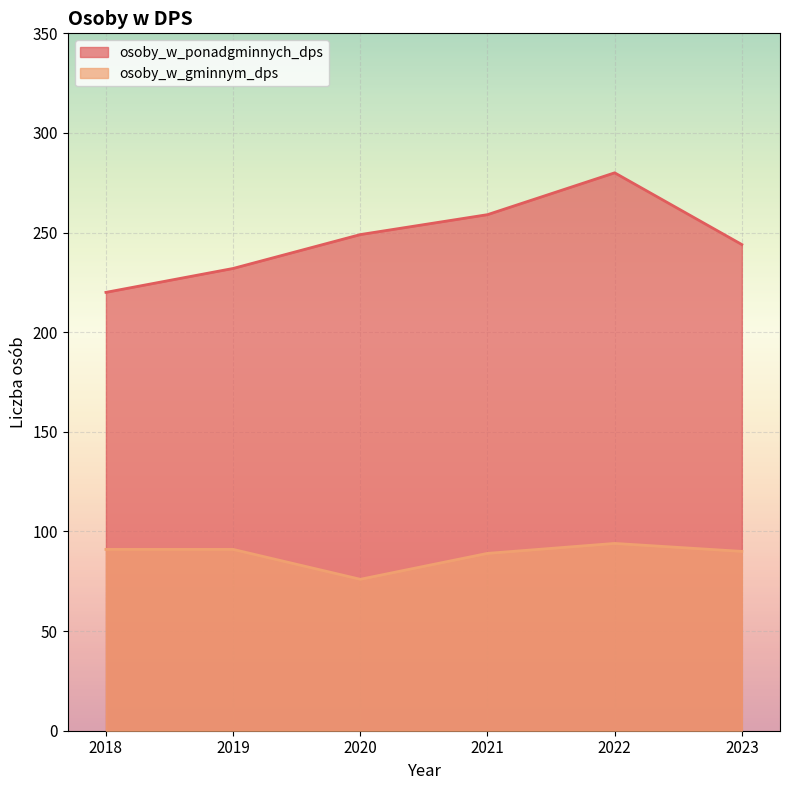

Rank the series at 2023 from lowest to highest value.

osoby_w_gminnym_dps, osoby_w_ponadgminnych_dps